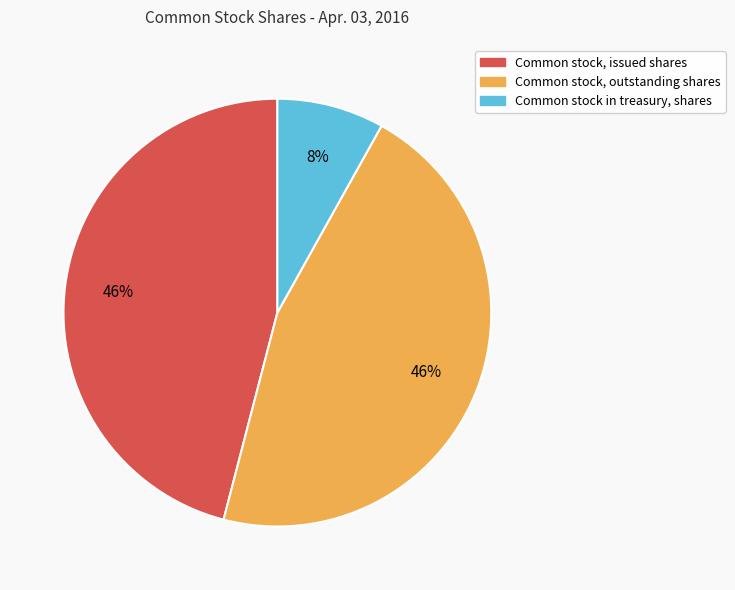

Is it true that Common stock, issued shares is 39% of the pie?

False